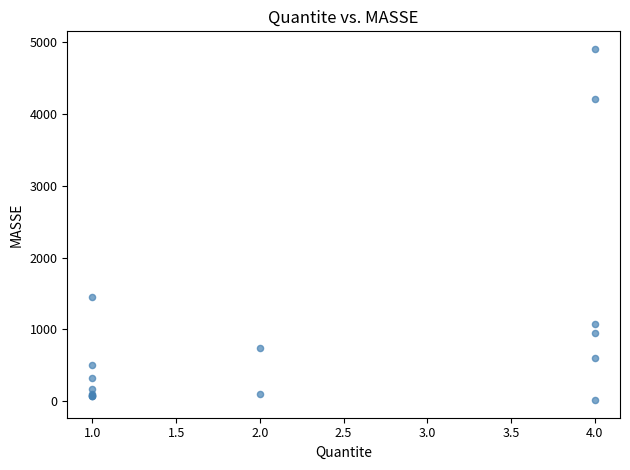

What Y value in the scatter plot is closest to 2462?

1451.1